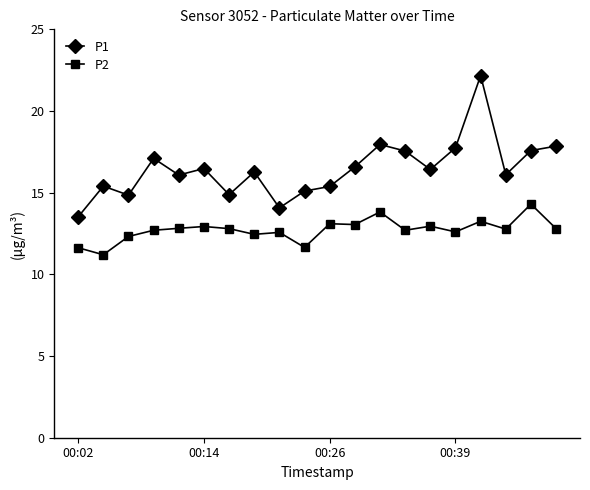

Count the number of data series in this chart.

2